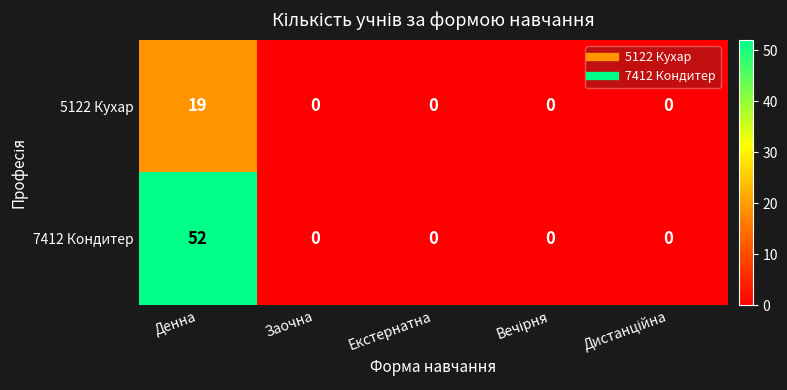

Which series has the largest range (max minus min)?

7412 Кондитер